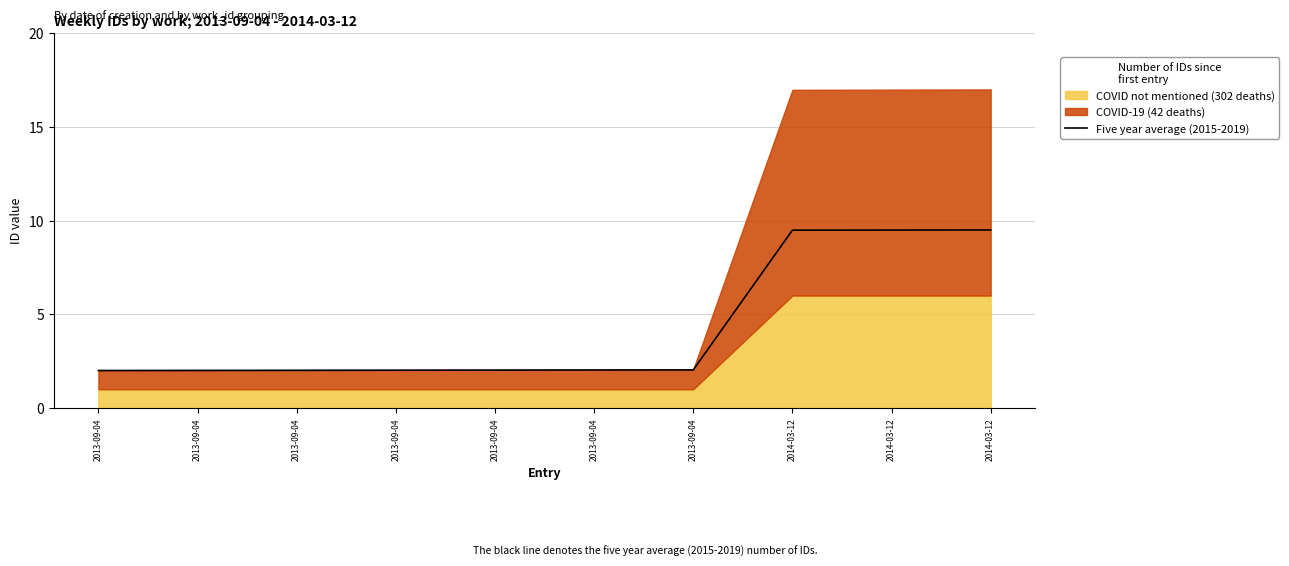

What is the difference between the maximum and minimum values?

7.5